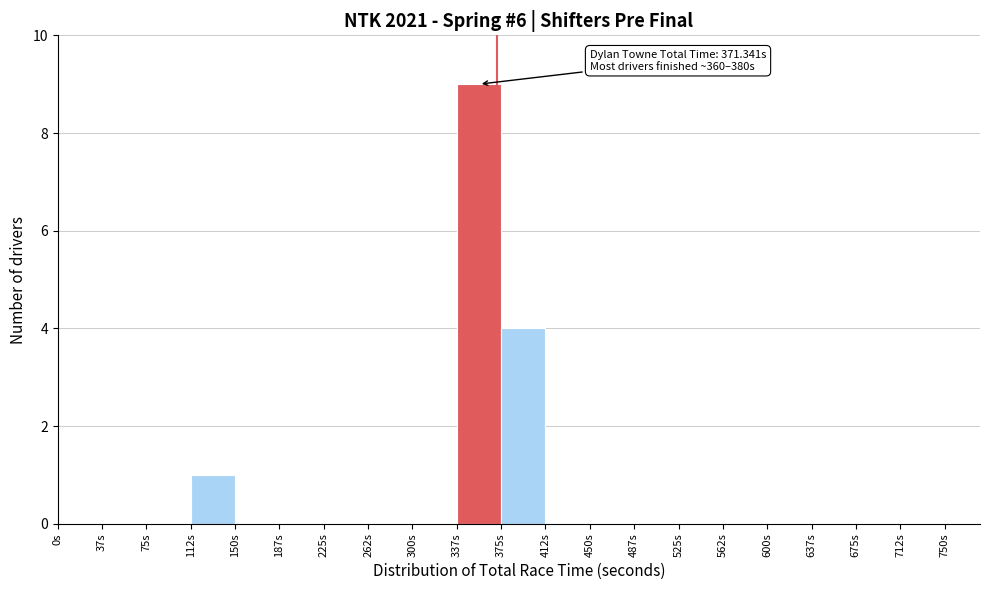

Which range on the x-axis has the tallest bar?

337.5 to 375.0